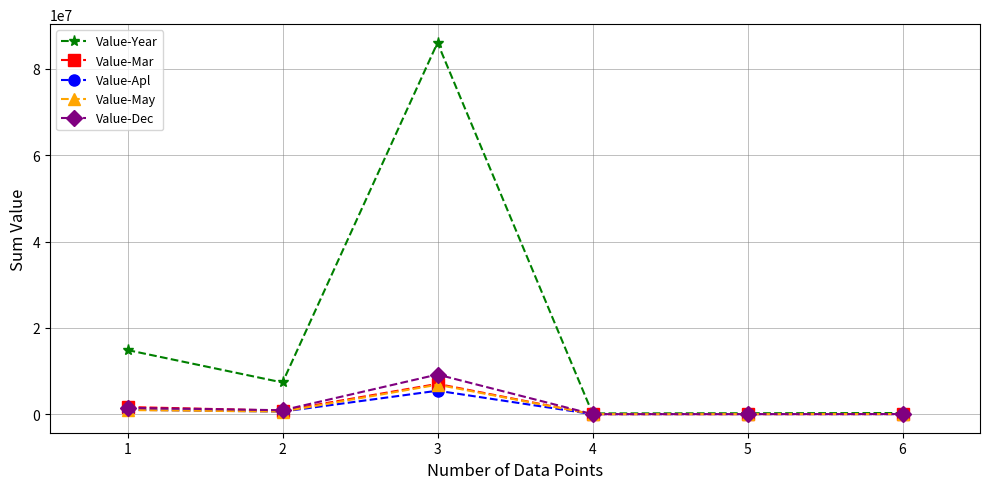

Which series has the largest total across all categories?

Value-Year